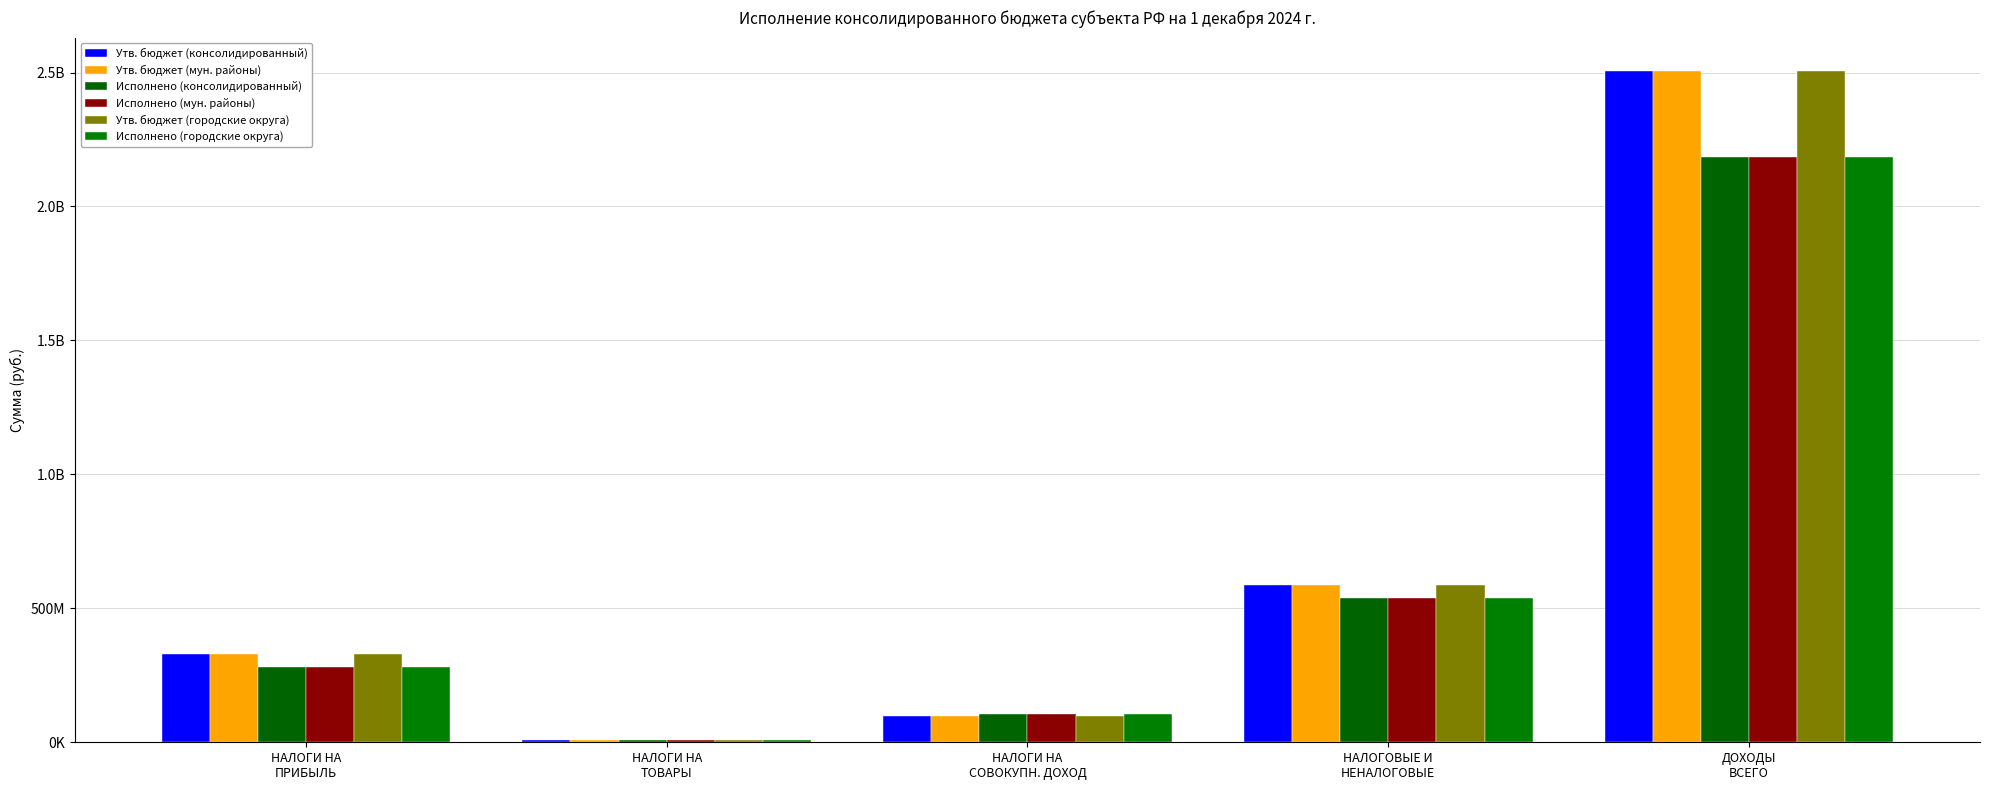

Reading left to right, what are all the values shown in this chart?

Утв. бюджет (консолидированный): 329539000.0	8434000.0	97232000.0	586595233.8	2505149906.2
Утв. бюджет (мун. районы): 329539000.0	8434000.0	97232000.0	586595233.8	2505149906.2
Исполнено (консолидированный): 280395867.1	8284221.2	106993227.9	539492295.1	2183836504.9
Исполнено (мун. районы): 280395867.1	8284221.2	106993227.9	539492295.1	2183836504.9
Утв. бюджет (городские округа): 329539000.0	8434000.0	97232000.0	586595233.8	2505149906.2
Исполнено (городские округа): 280395867.1	8284221.2	106993227.9	539492295.1	2183836504.9